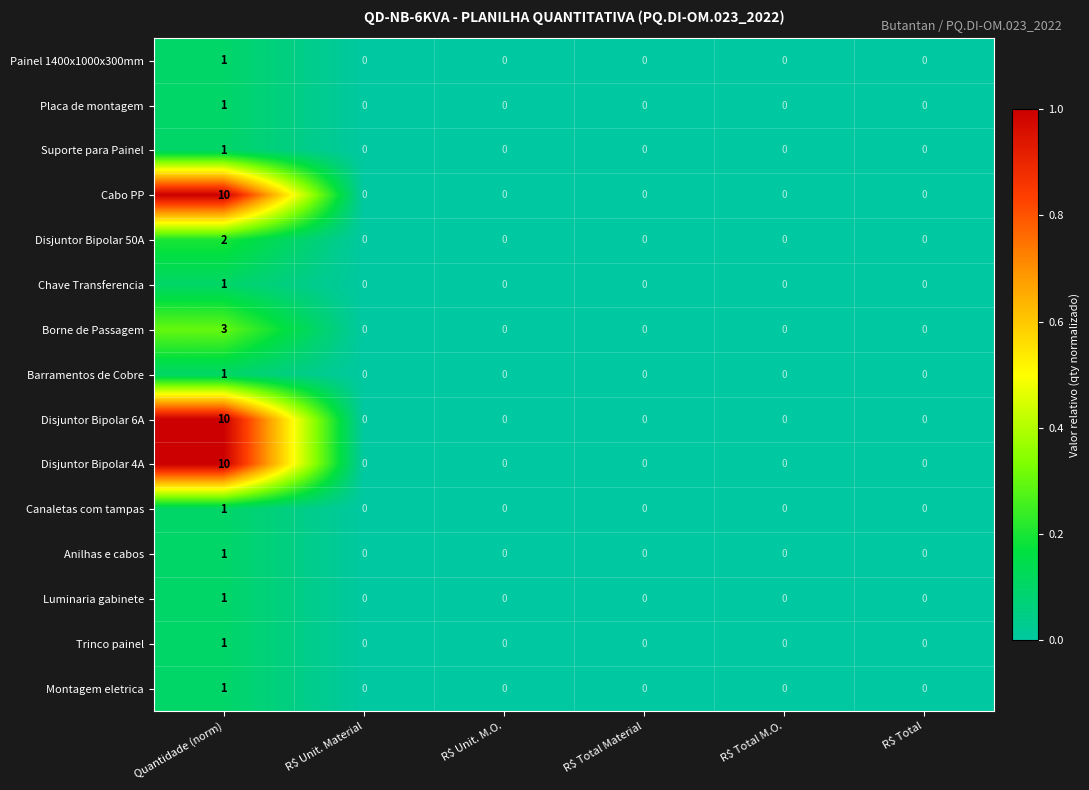

What is the greatest value displayed?

10